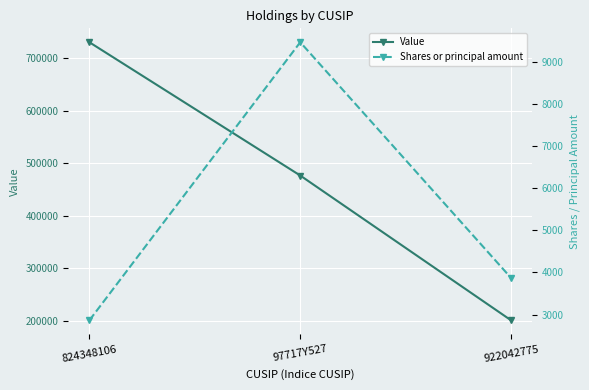

What position from the right is 824348106?

3